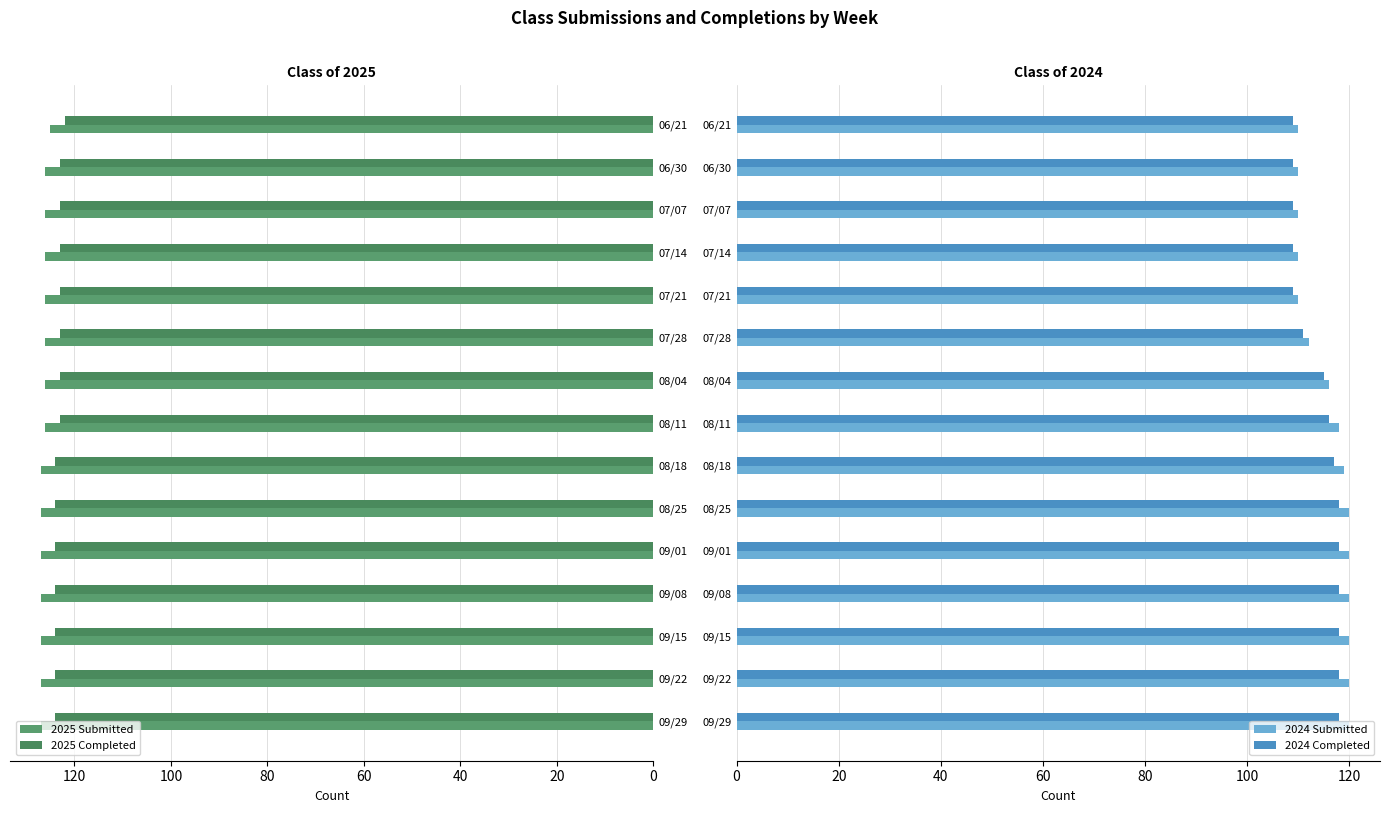

How many bars are there in each group?

4